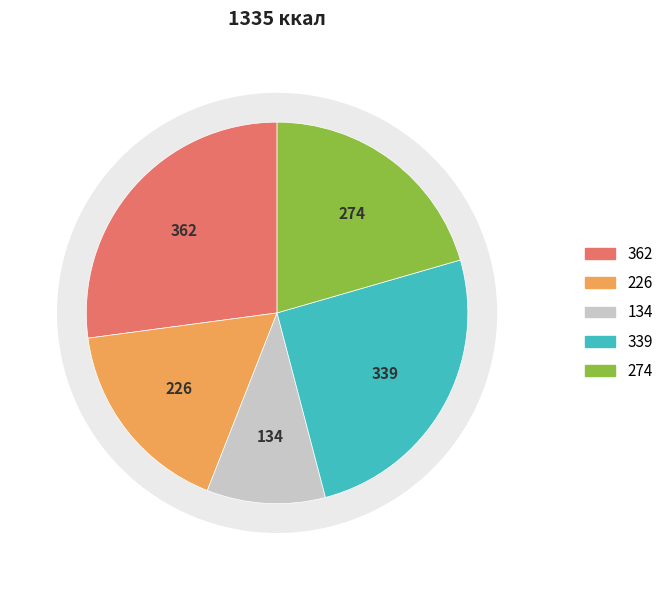

The пряник slice represents 20% of the pie. True or false?

False